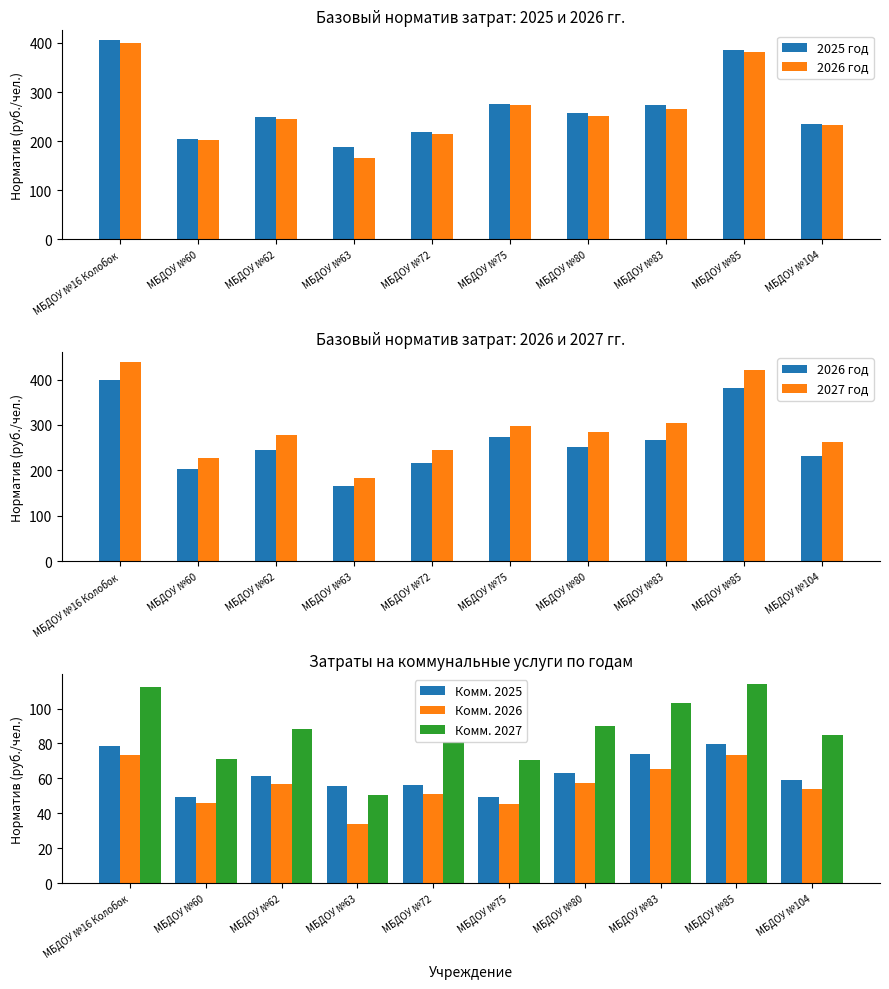

What are all the series names shown in the legend?

2025 год, 2026 год, 2027 год, Комм. 2025, Комм. 2026, Комм. 2027